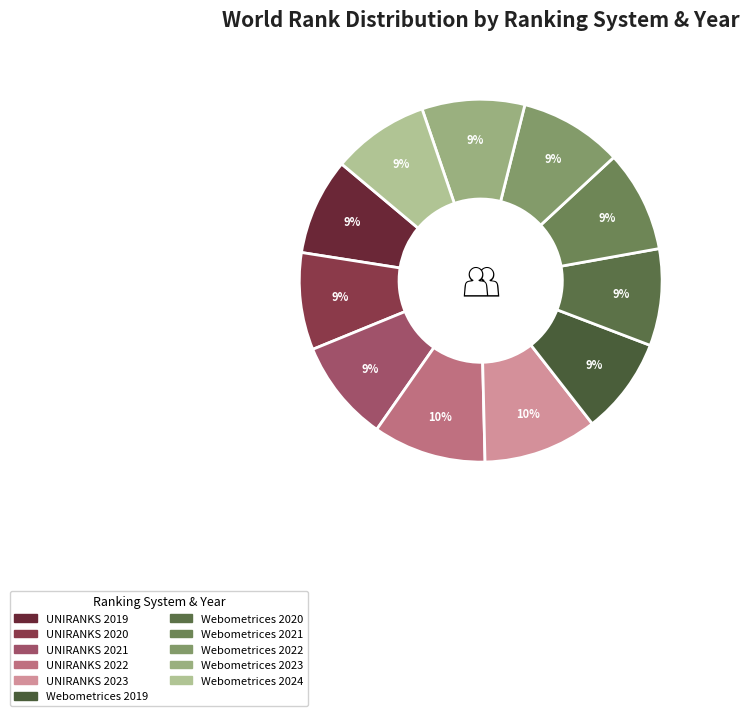

Is it true that Webometrices 2024 is 9% of the pie?

True